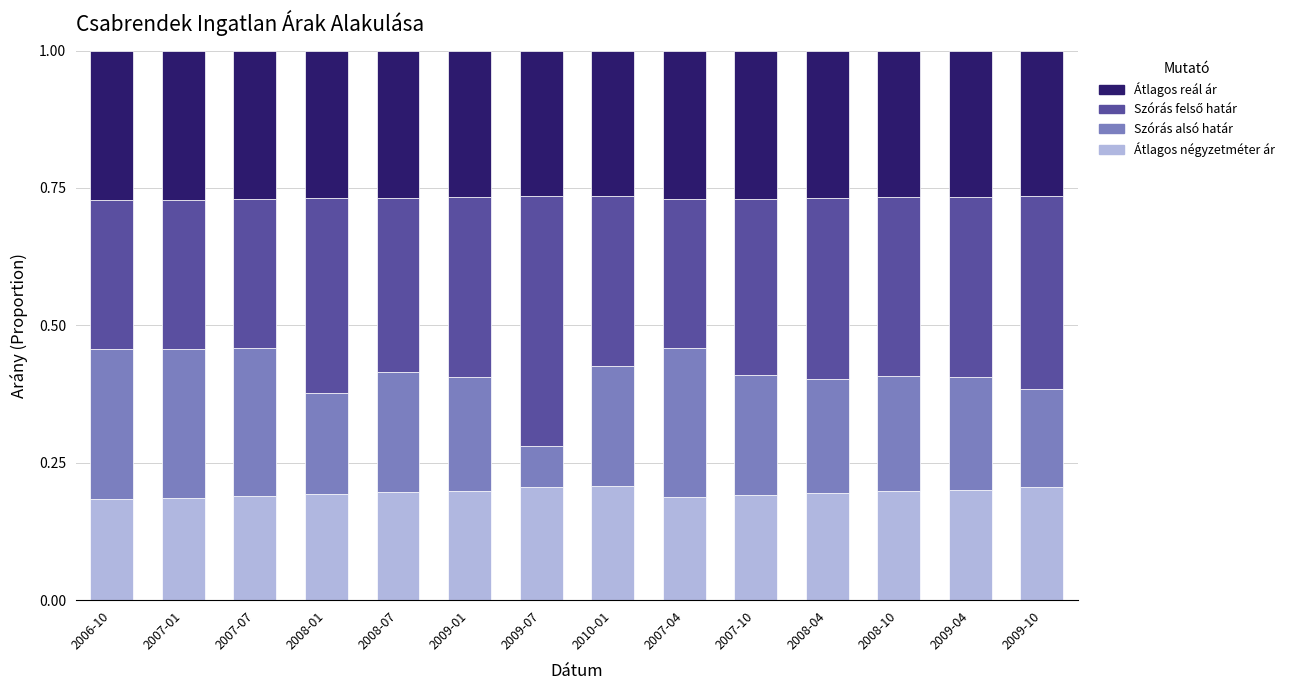

Are the bars horizontal?

No